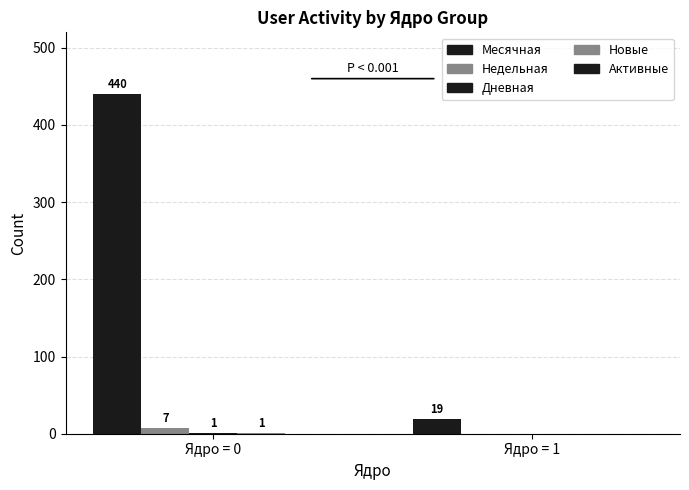

Reading left to right, list all the values displayed in this chart.

Месячная: Ядро = 0=440	Ядро = 1=19
Недельная: Ядро = 0=7	Ядро = 1=0
Дневная: Ядро = 0=1	Ядро = 1=0
Новые: Ядро = 0=1	Ядро = 1=0
Активные: Ядро = 0=0	Ядро = 1=0